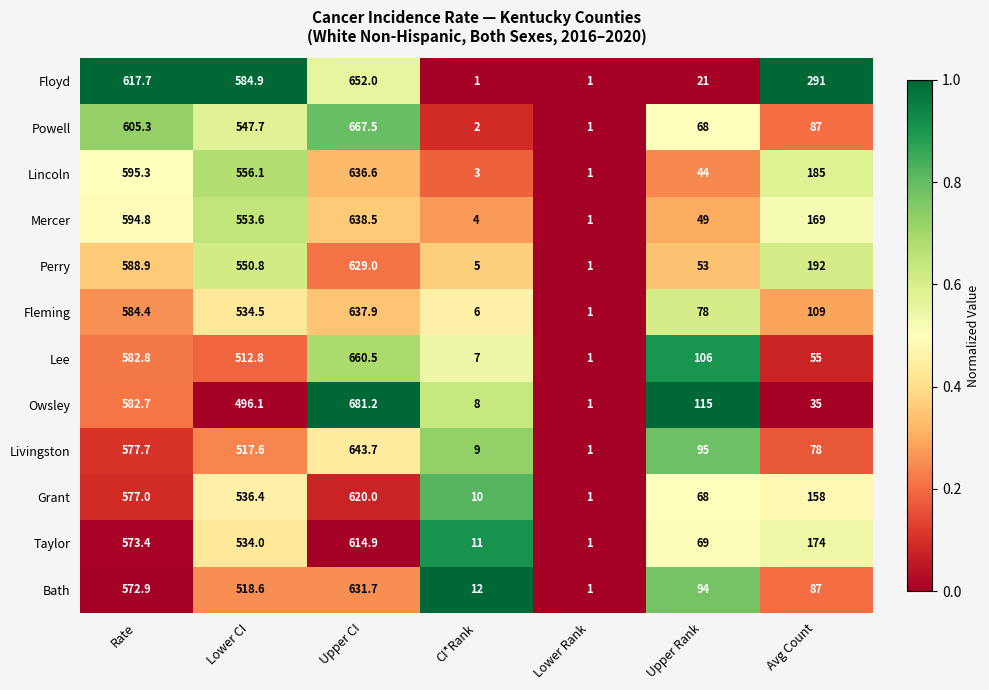

List the series in order of their peak value, lowest first.

Taylor, Grant, Perry, Bath, Lincoln, Fleming, Mercer, Livingston, Floyd, Lee, Powell, Owsley